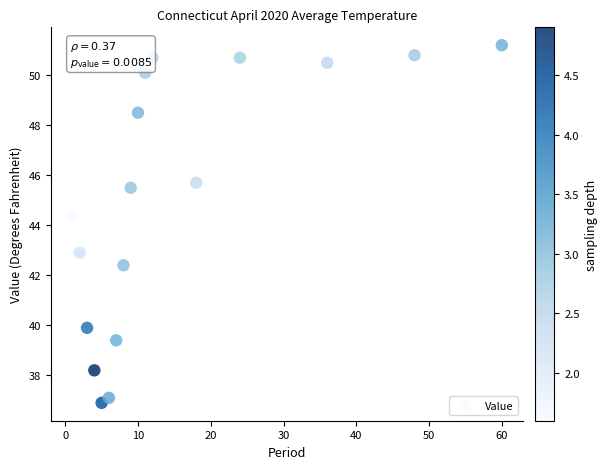

What is the range of X values (max minus min)?

59.0